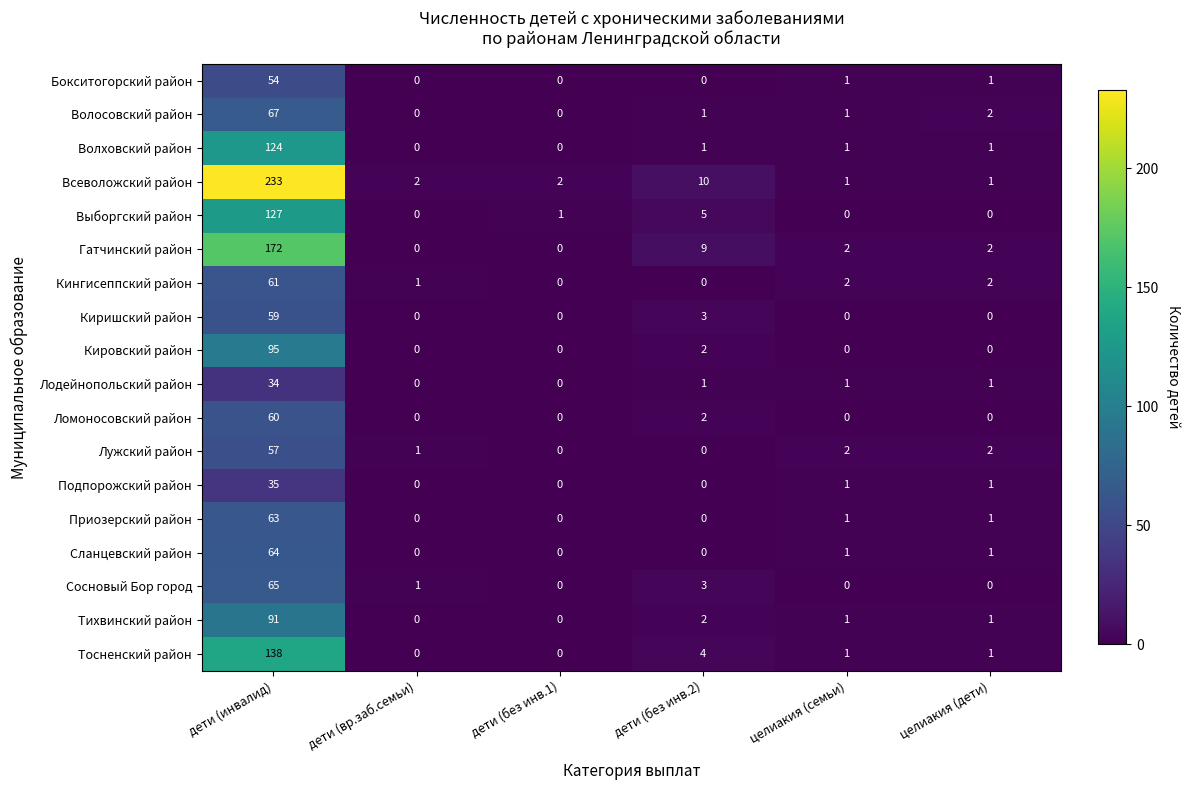

The Приозерский район series shows 23 at дети (без инв.2). True or false?

False